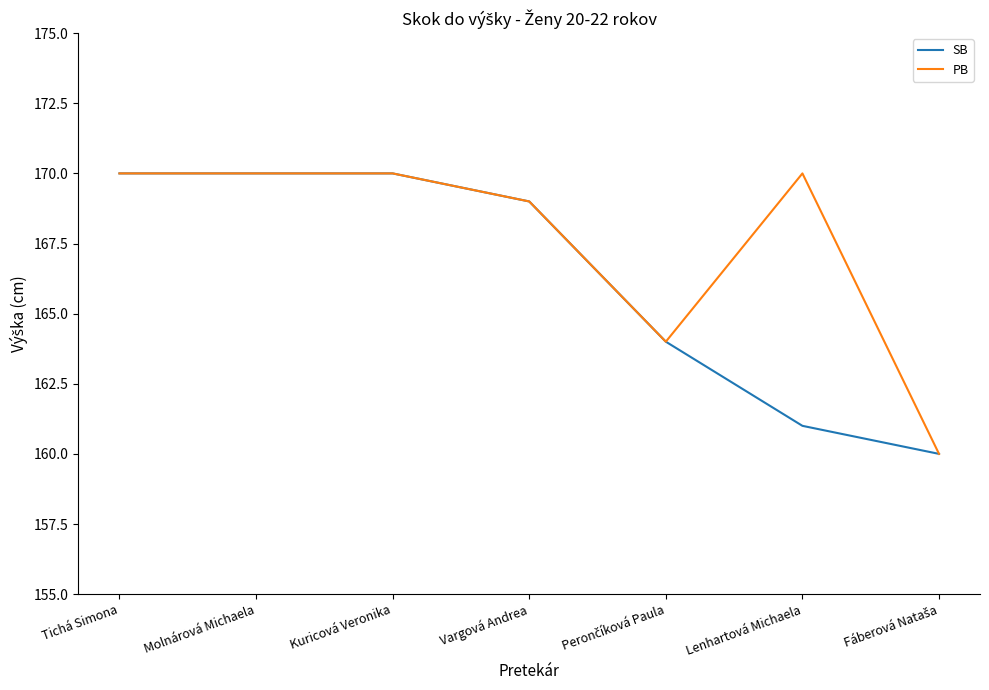

What is the total value across all series at Tichá Simona?

340